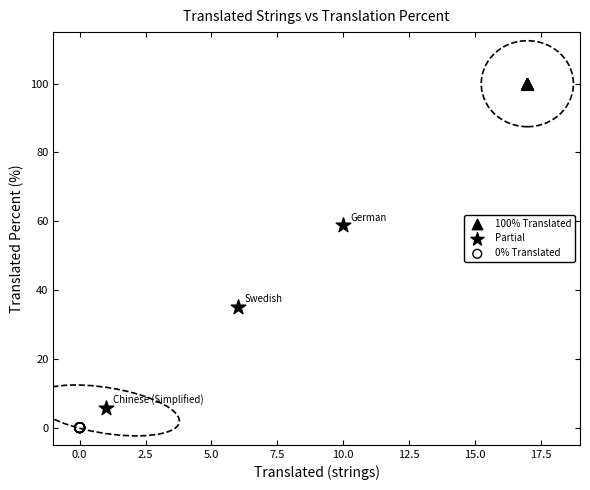

What are all the series names shown in the legend?

100% Translated, Partial, 0% Translated